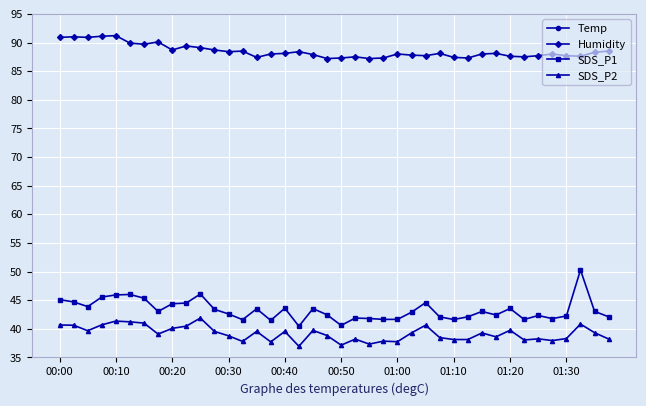

What is the difference between the maximum and minimum values in the SDS_P1 series?

9.8